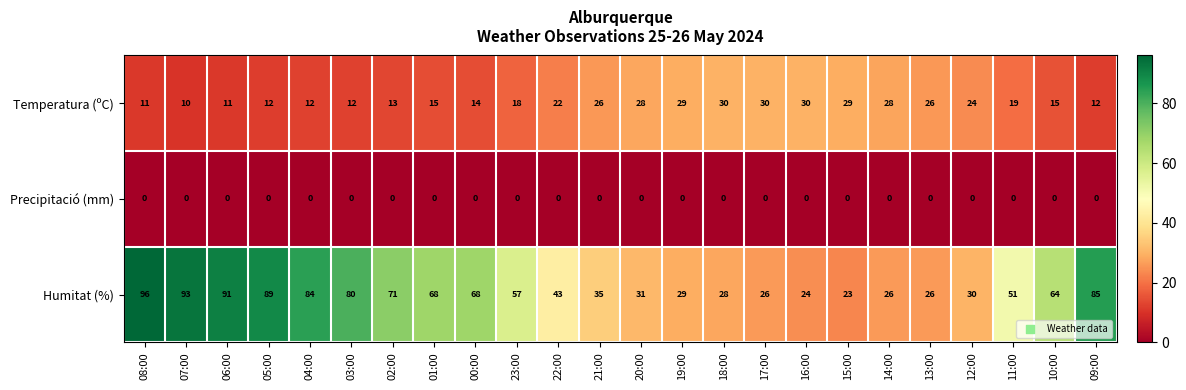

Is it true that Humitat (%) equals 71 at 02:00?

True